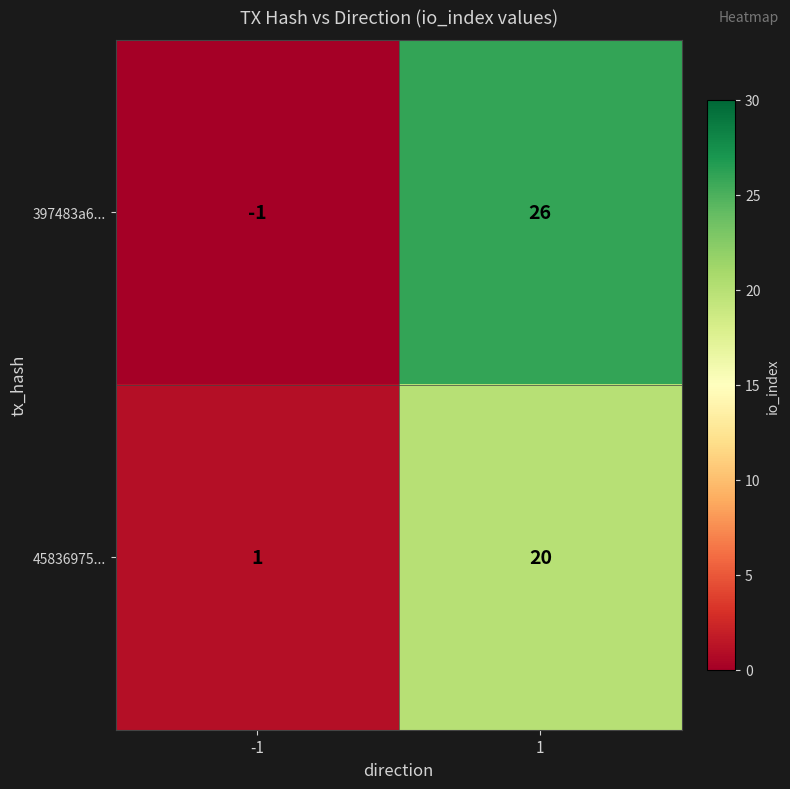

Reading left to right, what are all the values shown in this chart?

397483a6...: -1	26
45836975...: 1	20